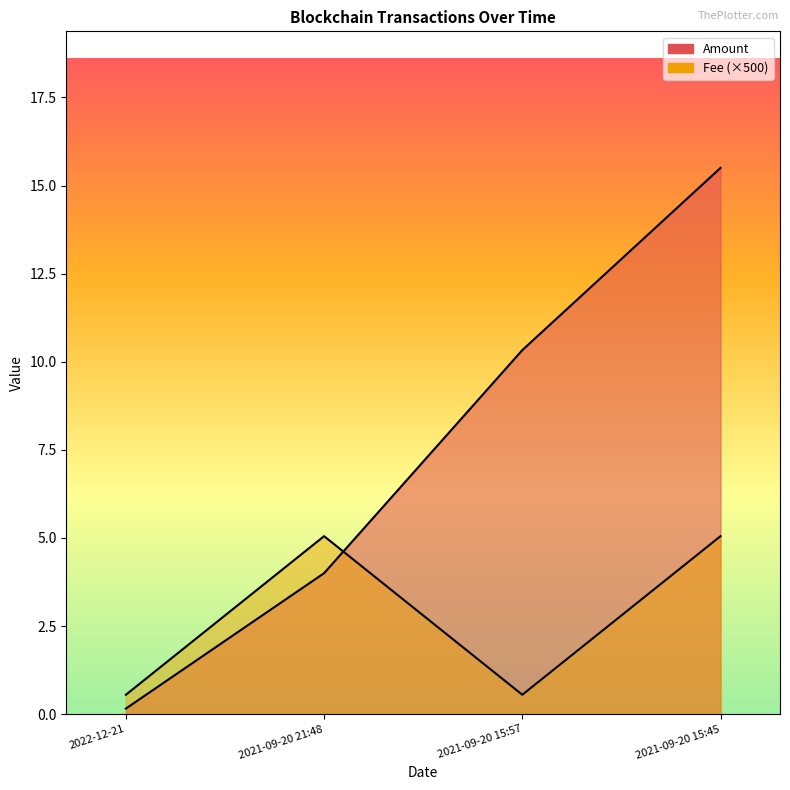

Reading right to left, transcribe all the data shown in this chart.

Amount: 2021-09-20 15:45=15.5	2021-09-20 15:57=10.3	2021-09-20 21:48=4.0	2022-12-21=0.2
Fee: 2021-09-20 15:45=5.0	2021-09-20 15:57=0.6	2021-09-20 21:48=5.0	2022-12-21=0.6